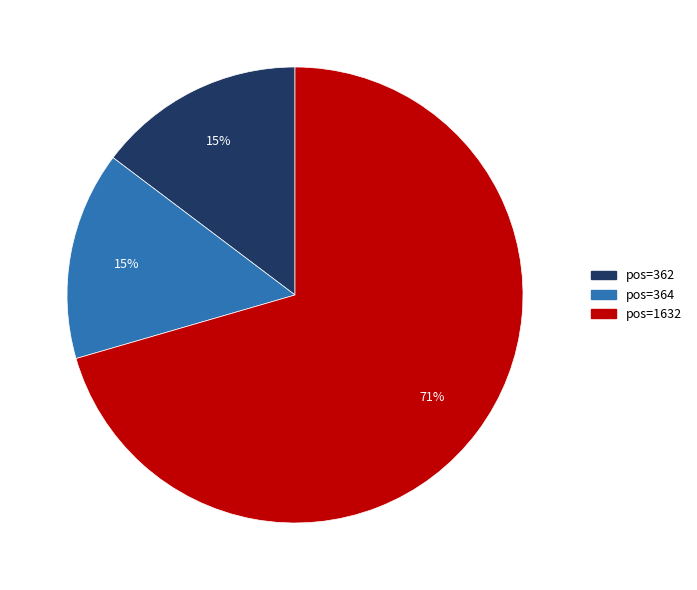

Is there a majority slice in this chart?

Yes